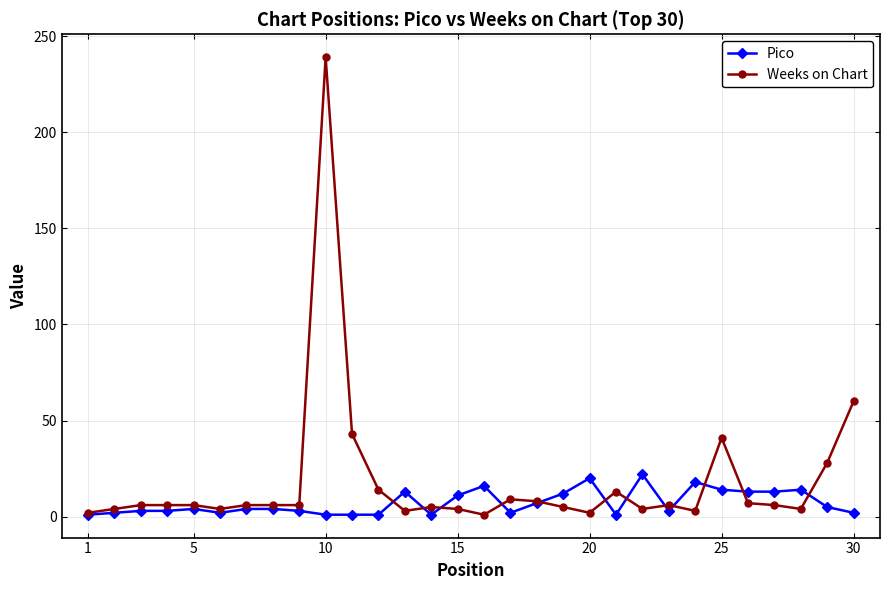

Which series has the largest range (max minus min)?

Weeks on Chart